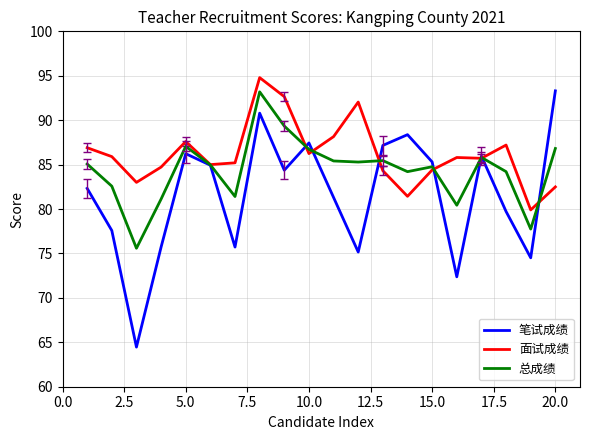

Which series has the largest total across all categories?

面试成绩